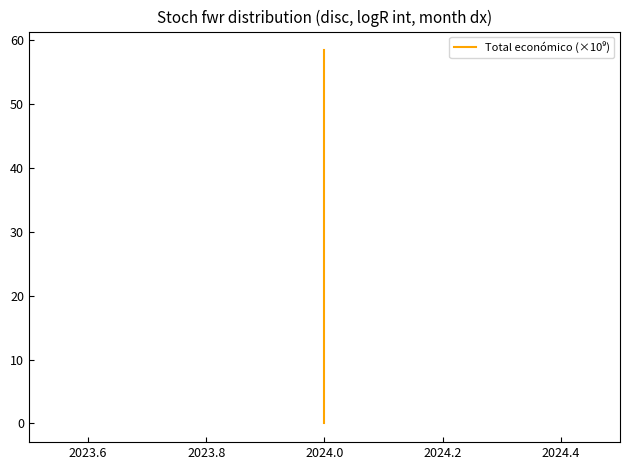

True or false: the data shows 85.4 at 2024.0.

False